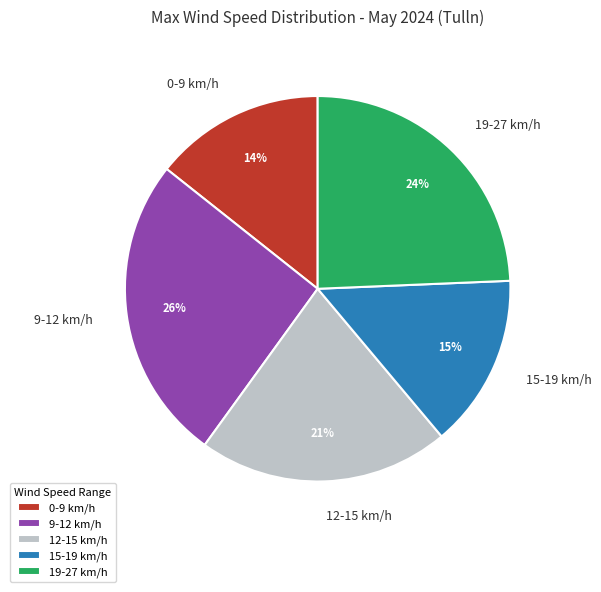

Which slice is the largest?

9-12 km/h